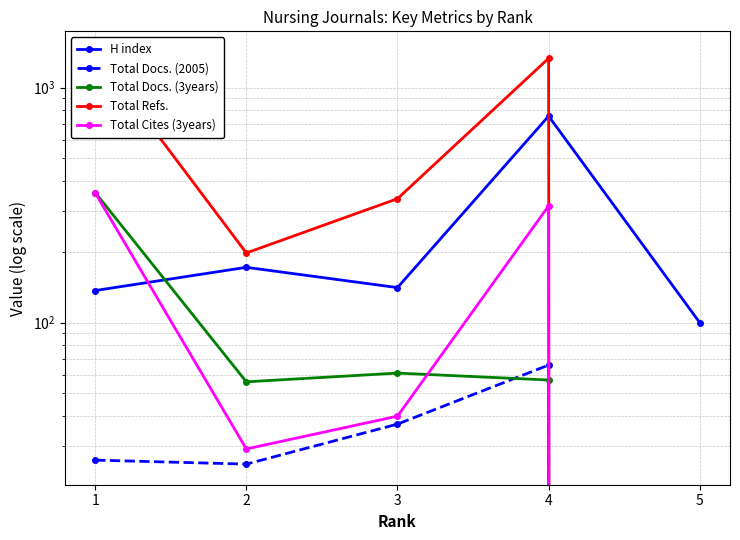

How many data points in Total Cites (3years) are less than 40?

2